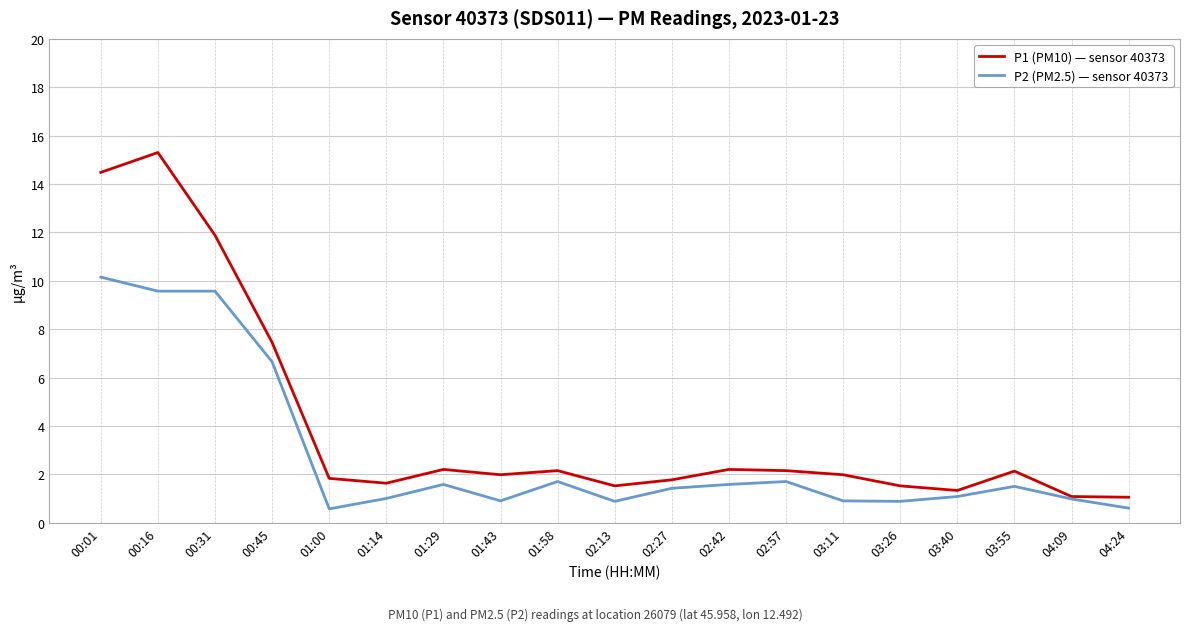

Which series has the largest total across all categories?

P1 (PM10) — sensor 40373